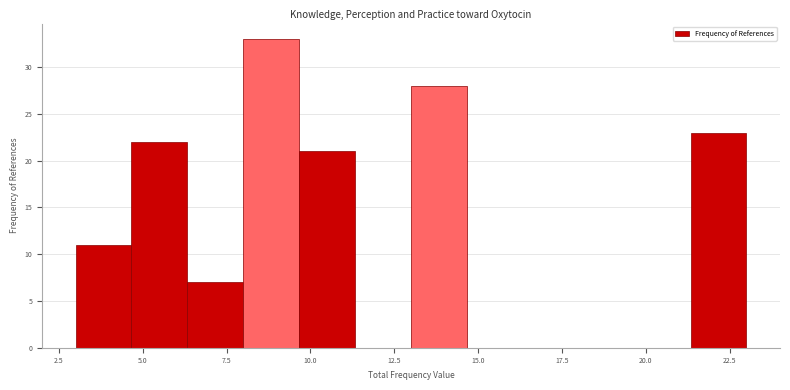

Around what value on the x-axis is the tallest bar? Give the approximate position of its centre, as read against the axis.

9.0